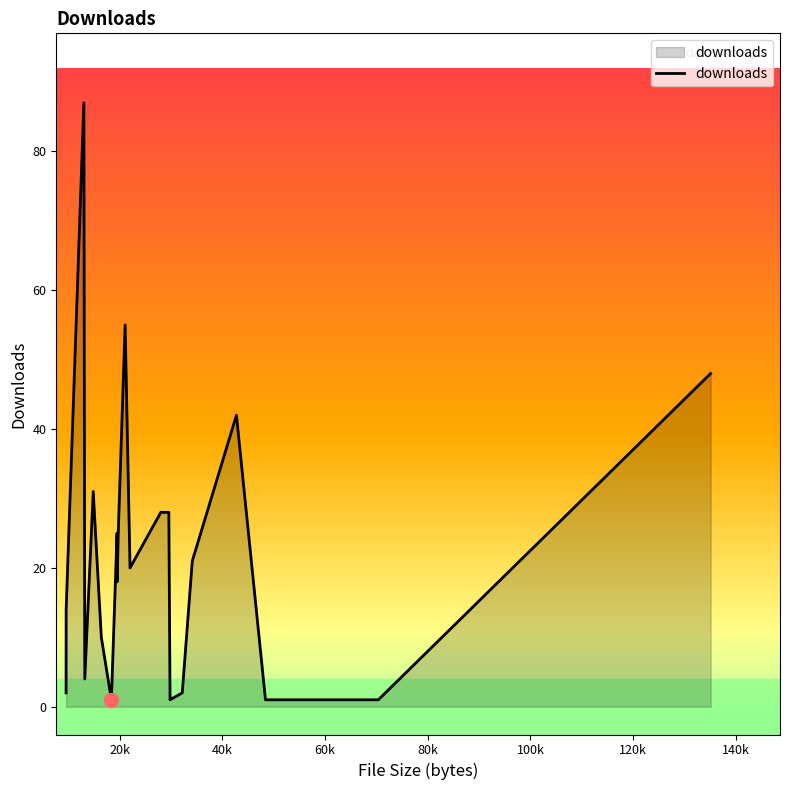

What is the maximum value shown in the chart?

87